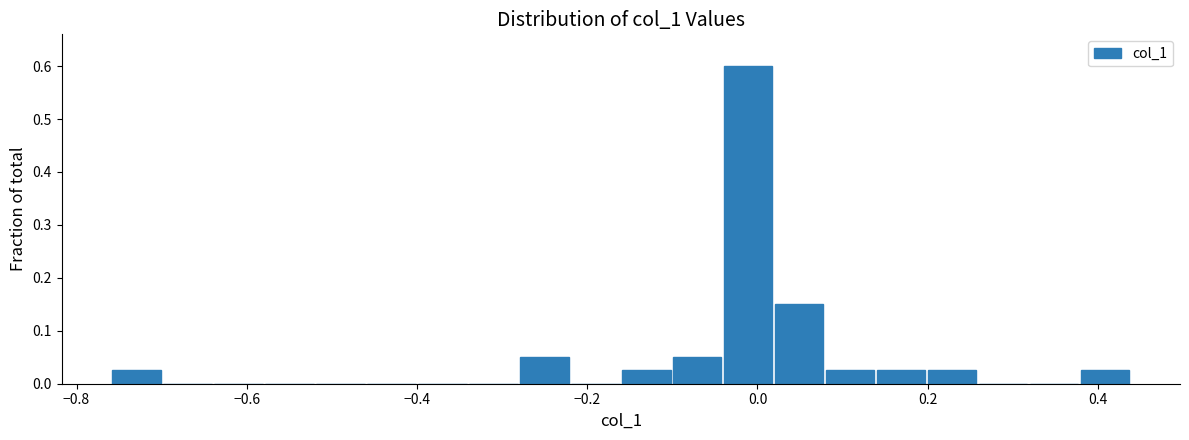

Around what value on the x-axis is the tallest bar? Give the approximate position of its centre, as read against the axis.

-0.02